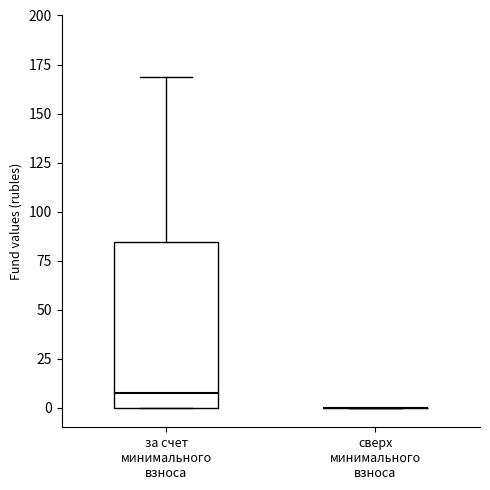

Where does the median line of the box for за счет минимального взноса sit on the y-axis? The values are not printed on the chart, so give them approximately, as read against the axis.

10